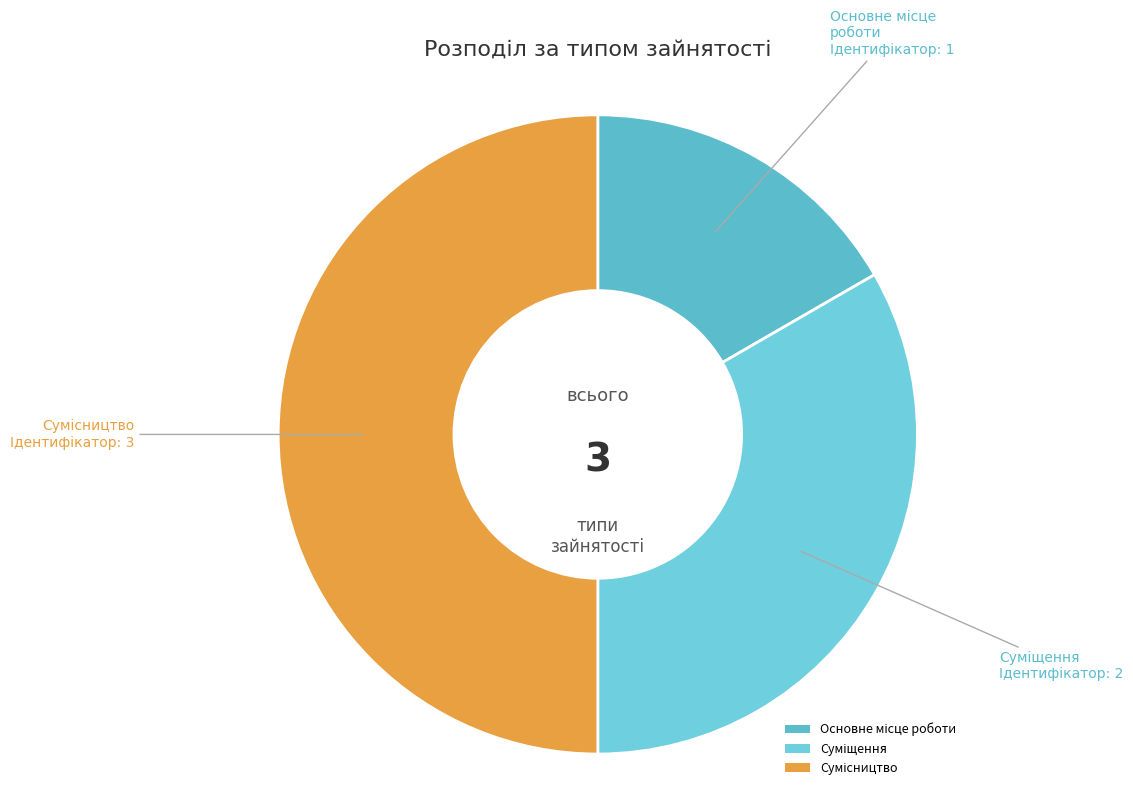

To the nearest percent, what is the average slice percentage?

33%